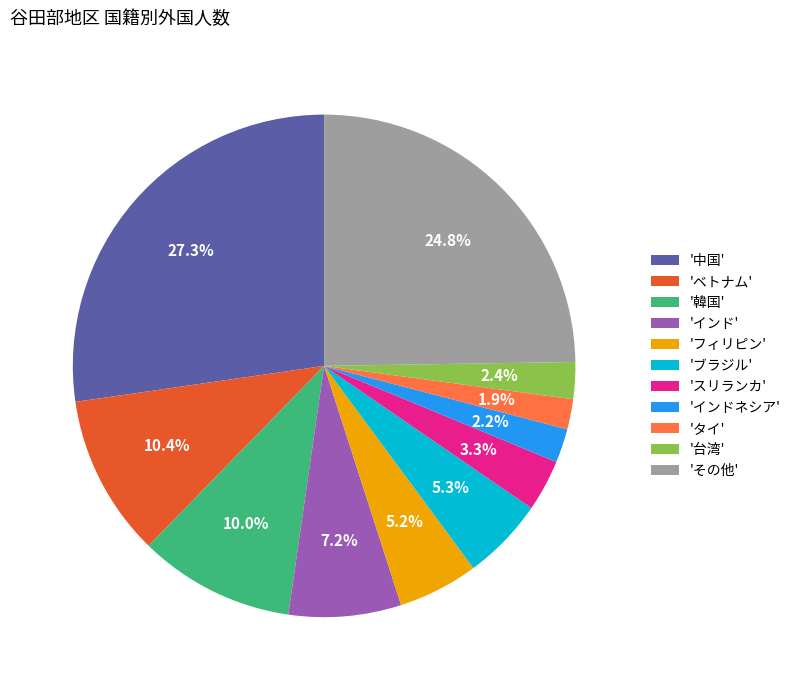

Which slice is the largest?

'中国'